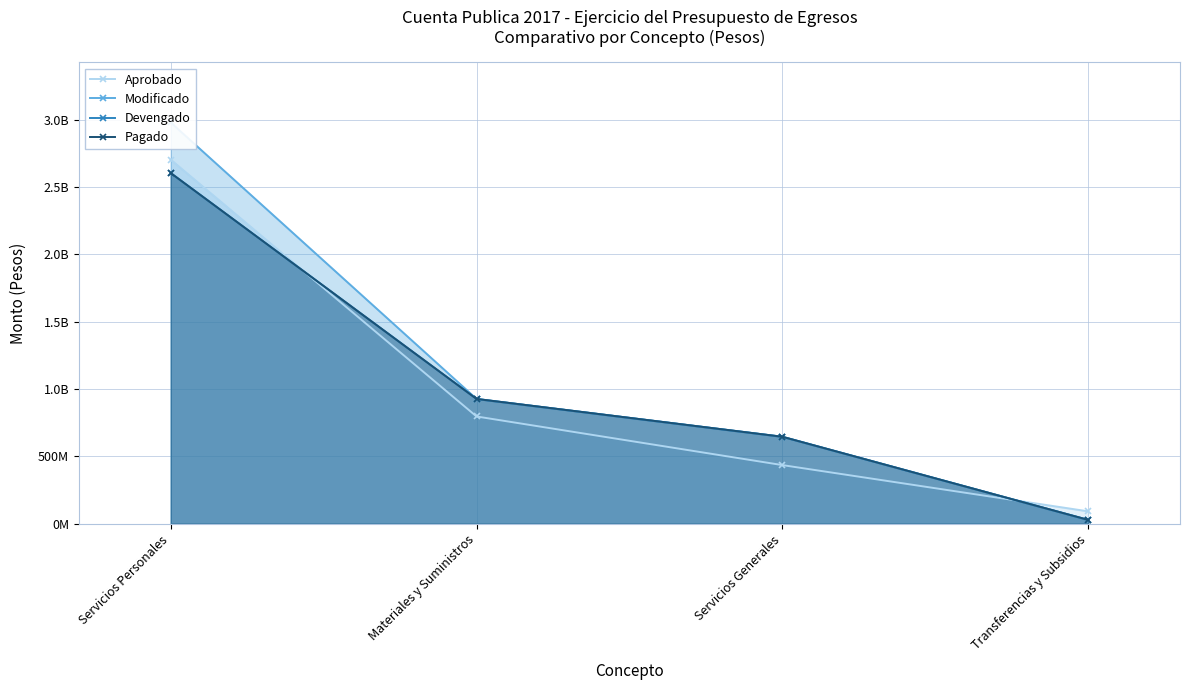

True or false: Modificado has more than 2 interior local peaks.

False